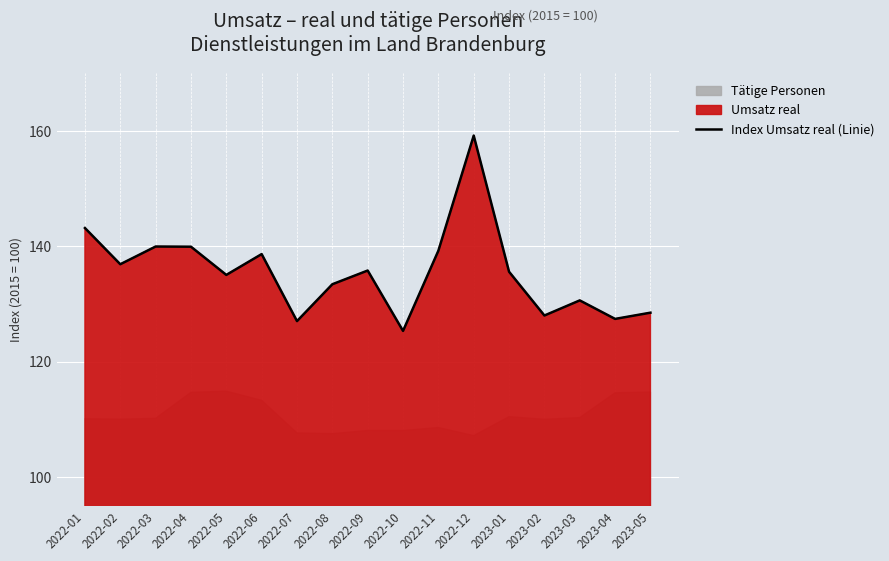

Is it true that the value at 2023-05 is 128.5?

True